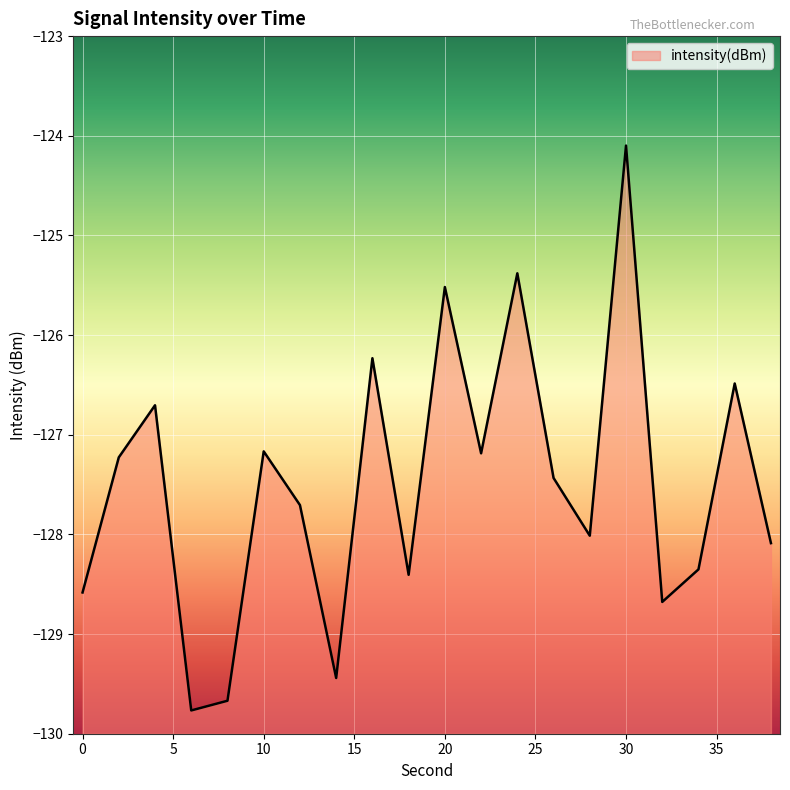

How many categories are shown in the chart?

20